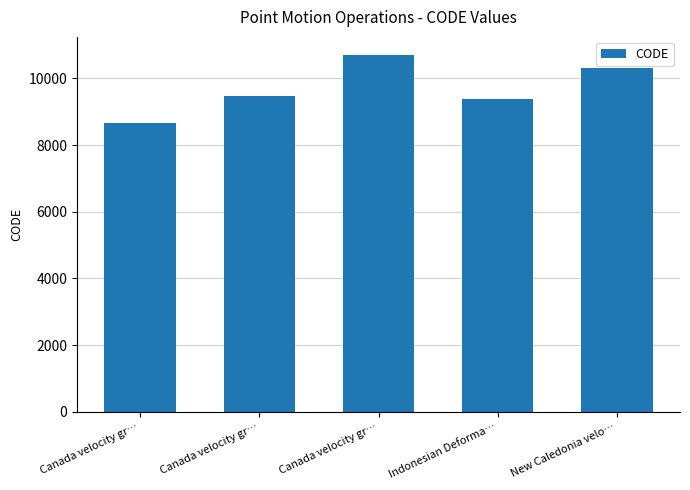

The value at Canada velocity gr… is 5464. True or false?

False